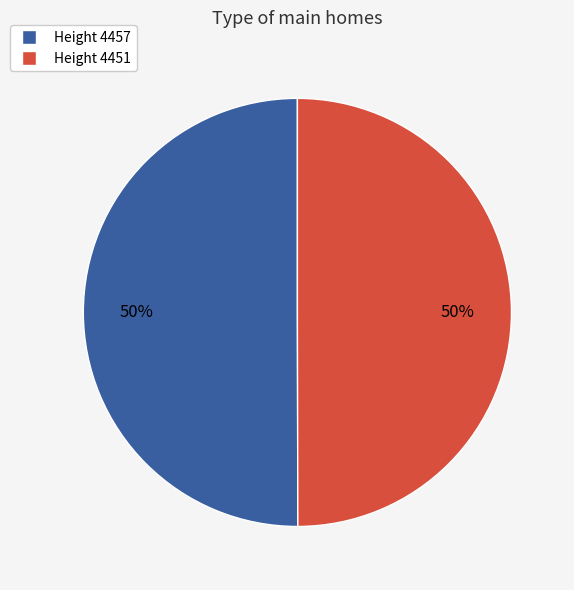

To the nearest percent, what is the average slice percentage?

50%